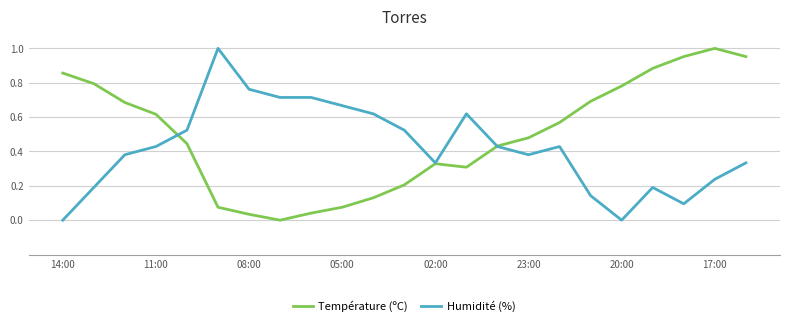

List the series in order of their overall mean, highest first.

Température (ºC), Humidité (%)